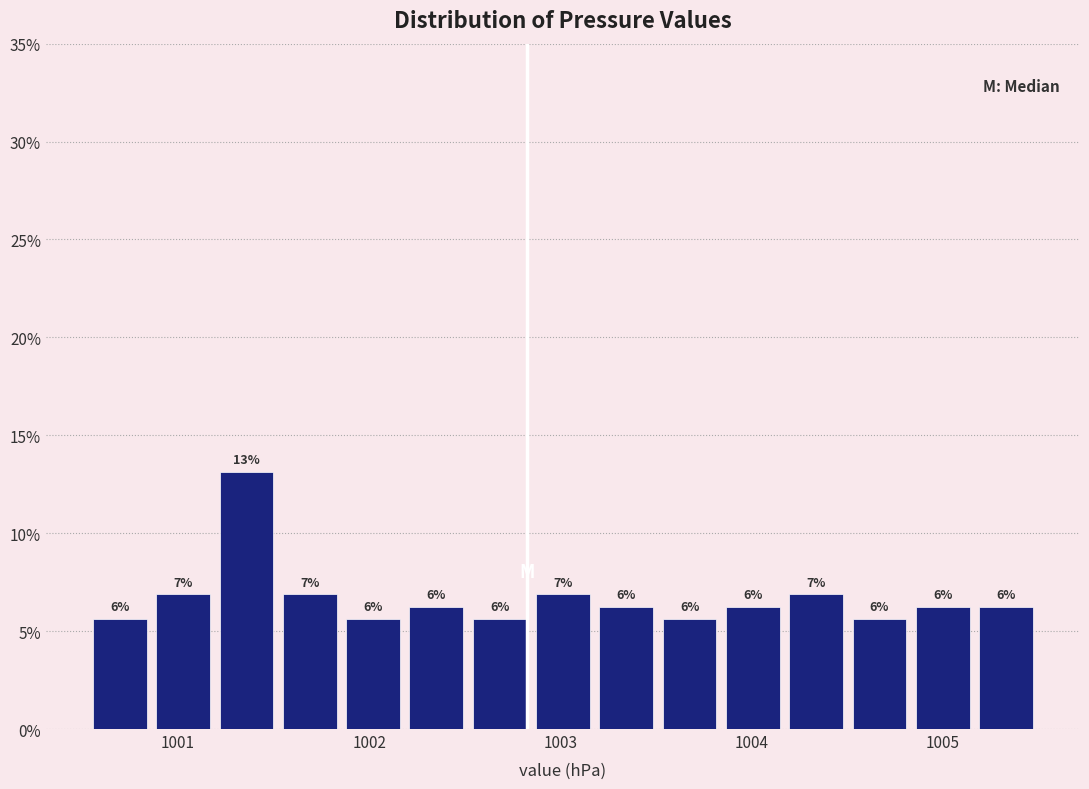

Around what value on the x-axis is the tallest bar? Give the approximate position of its centre, as read against the axis.

1001.4